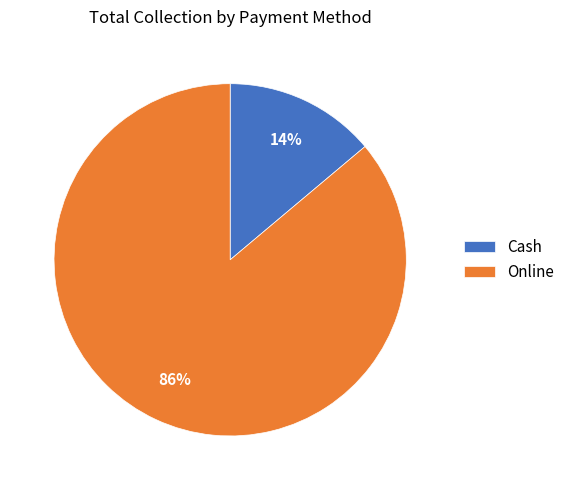

Rank the categories by value from lowest to highest.

Cash, Online